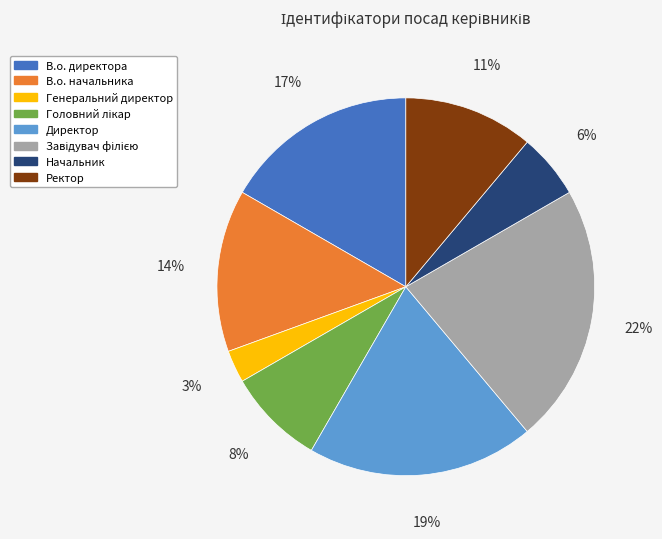

What is the smallest slice in the pie chart?

Генеральний директор